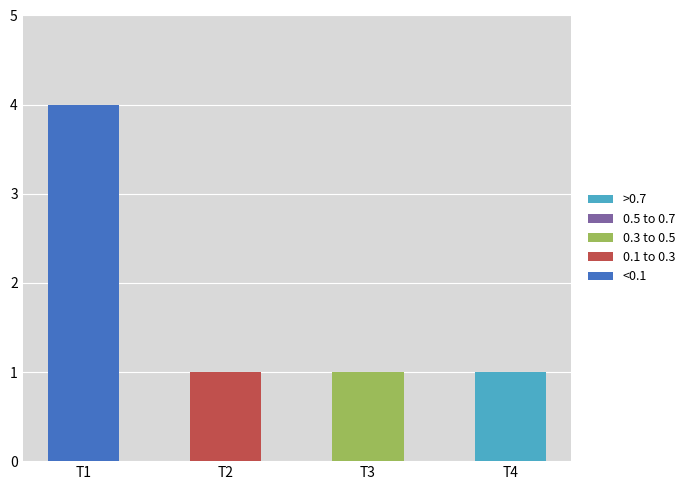

Reading right to left, list the values for the <0.1 series.

T4=0	T3=0	T2=0	T1=4